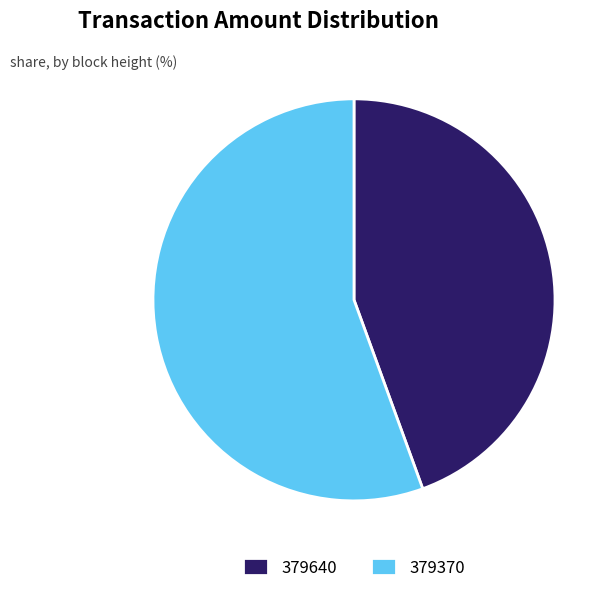

What is the ratio of the value at 379640 to the value at 379370?

0.8